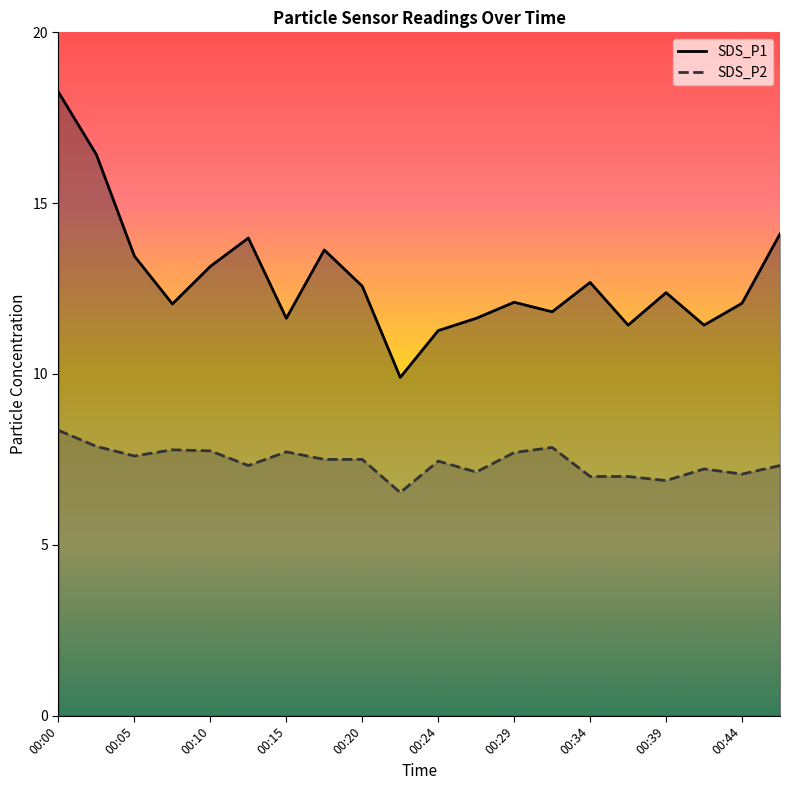

At how many categories does at least one series exceed 16?

2